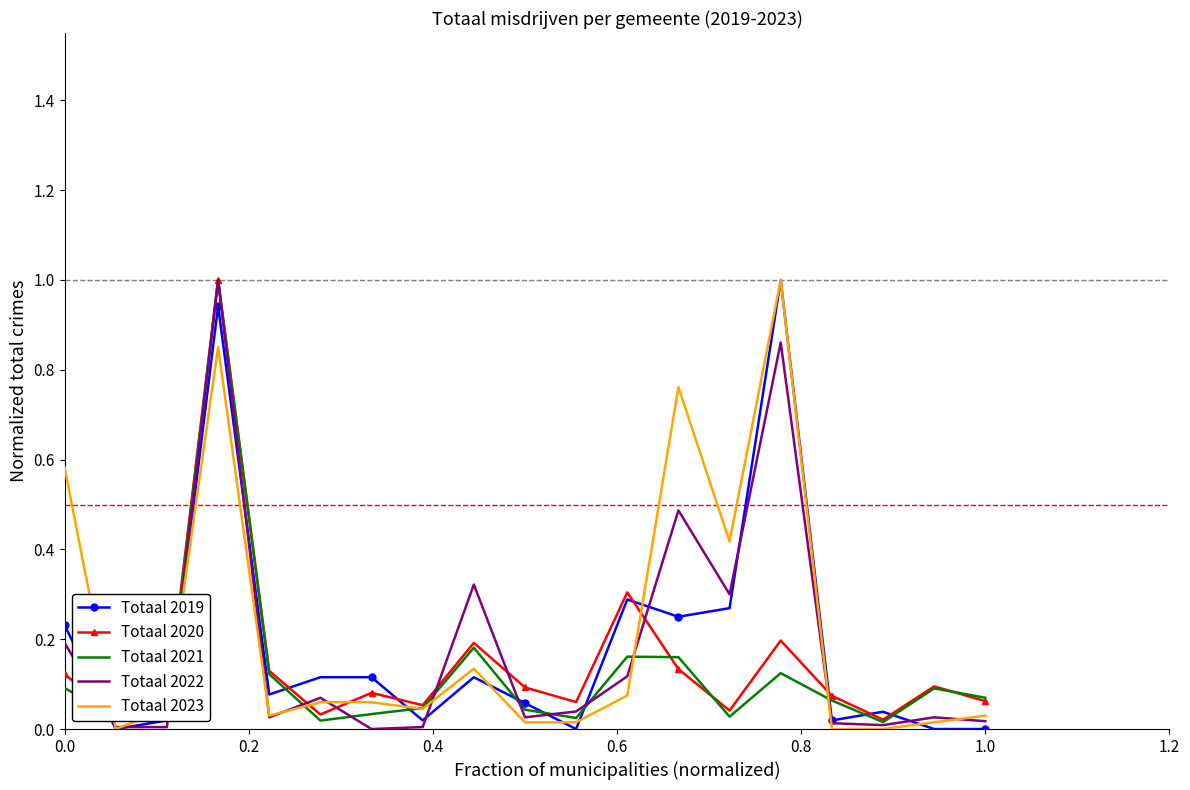

True or false: Totaal 2021 has more than 1 points higher than both neighbors.

True